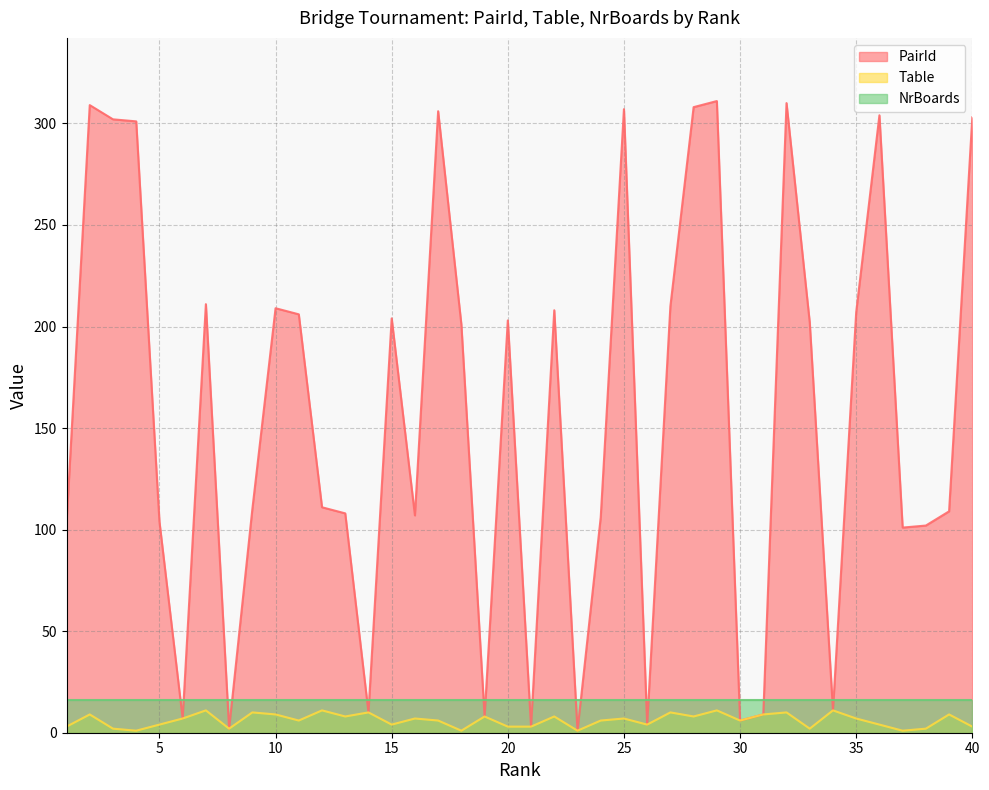

Where is the first local minimum for Table?

4